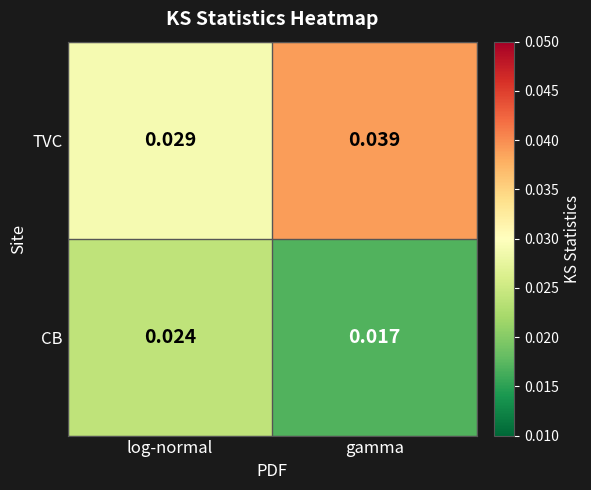

Between log-normal and gamma, which series saw the biggest shift?

TVC